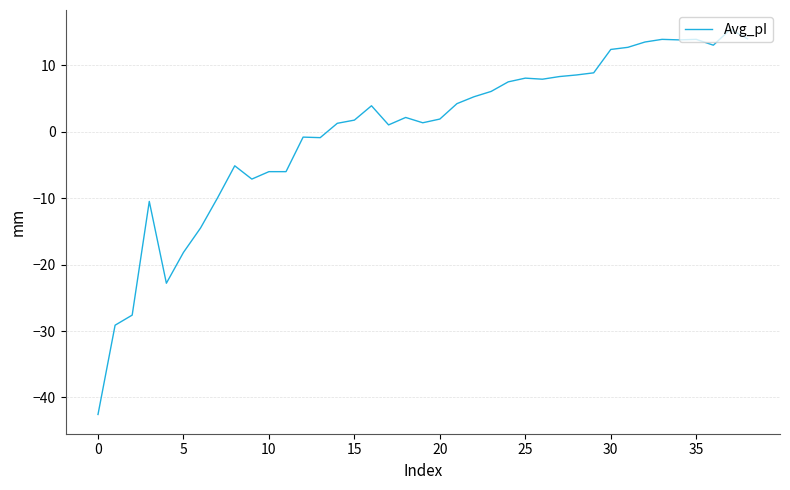

What is the maximum value shown in the chart?

15.4